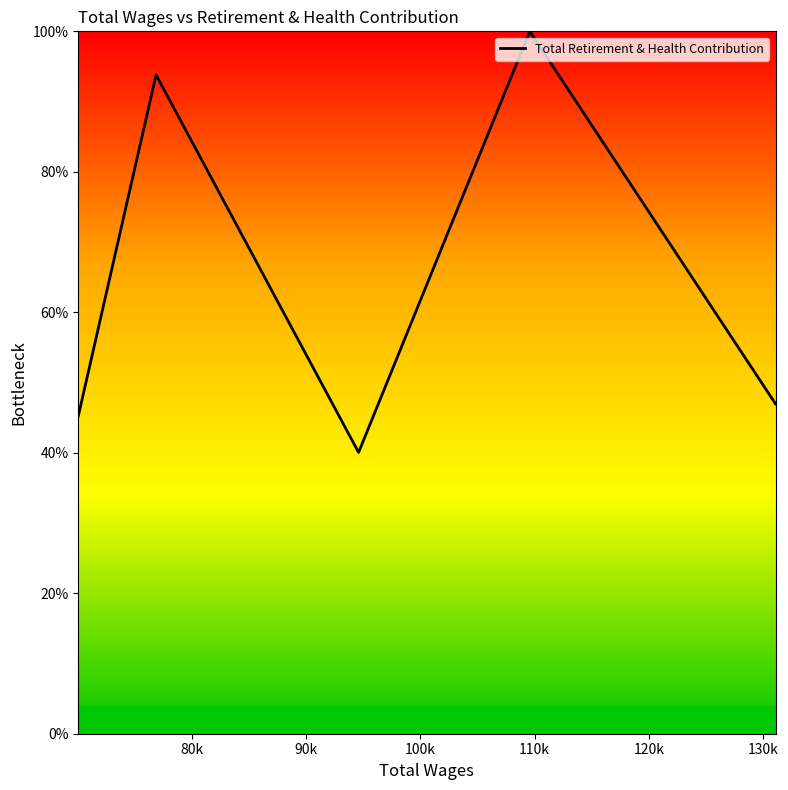

True or false: there are more than 1 points higher than both neighbors.

True